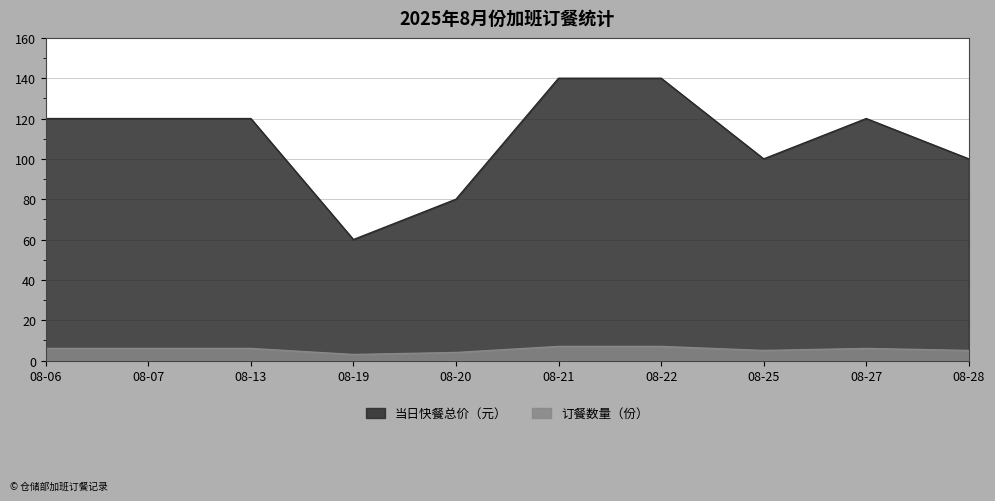

Which category has the highest value across all series?

08-21